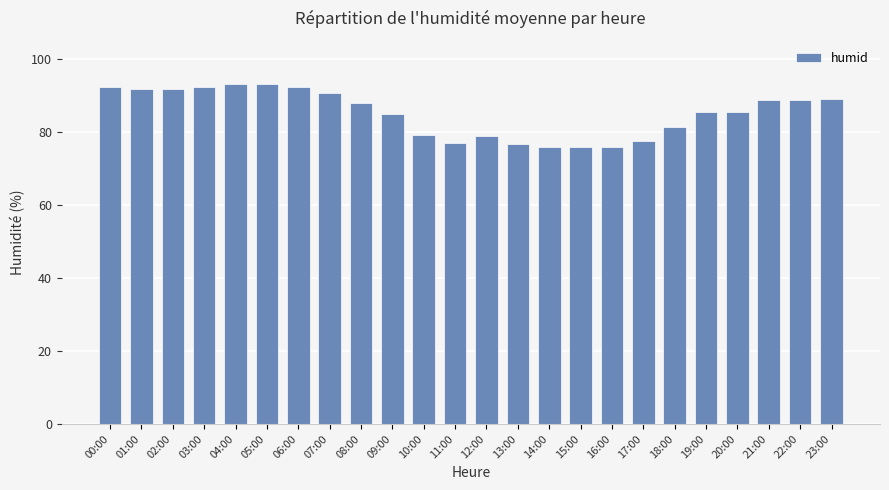

What is the value of the 24th bar from the left?

89.1